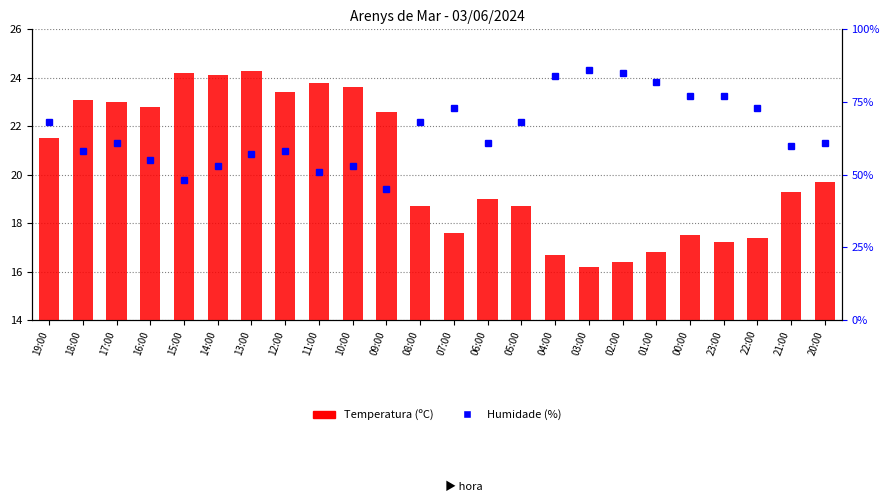

Which category has the highest value across all series?

13:00